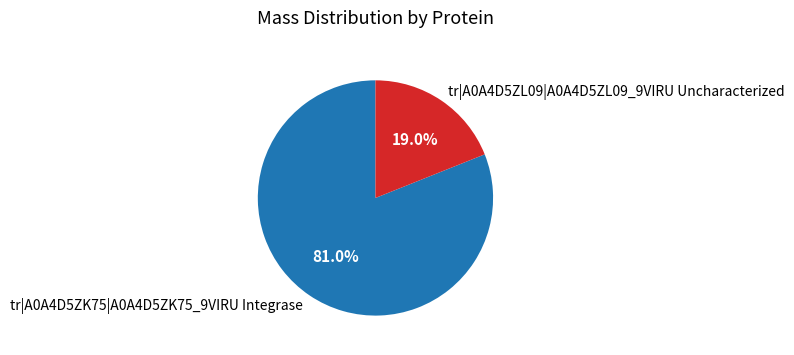

How many segments does this pie chart have?

2